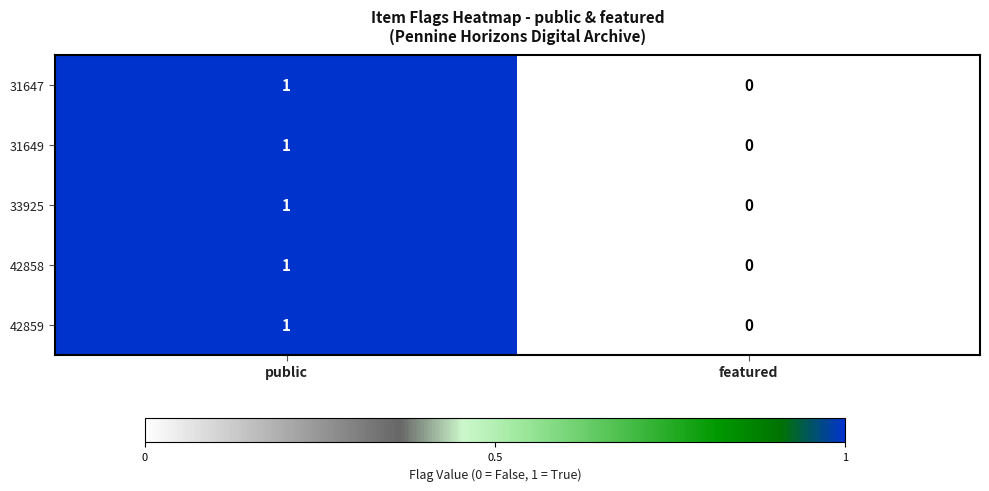

Reading left to right, what are all the values shown in this chart?

31647: public=1	featured=0
31649: public=1	featured=0
33925: public=1	featured=0
42858: public=1	featured=0
42859: public=1	featured=0